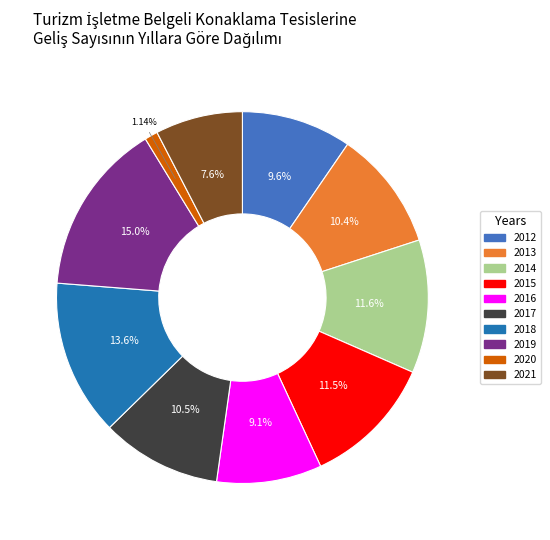

What percentage is the 2014 slice, to the nearest percent?

12%